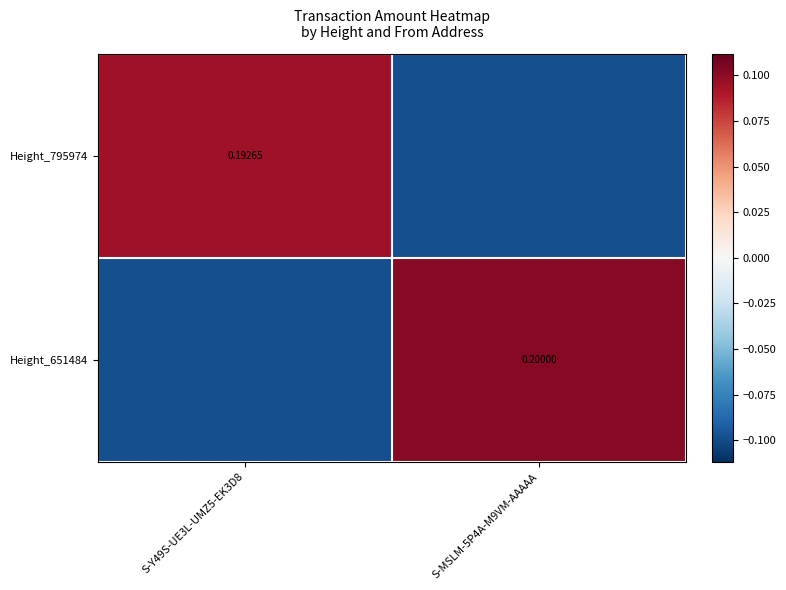

Is the value of Height_651484 at S-MSLM-5P4A-M9VM-AAAAA greater than the value of Height_795974 at S-Y49S-UE3L-UMZ5-EK3D8?

Yes